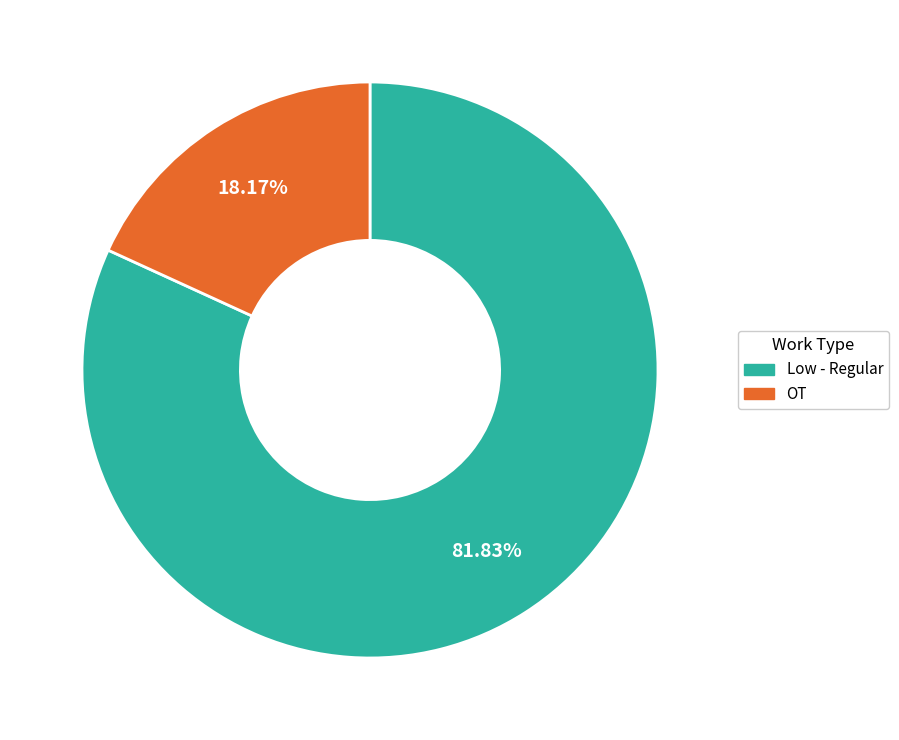

Which category has the biggest portion of the pie?

Low - Regular